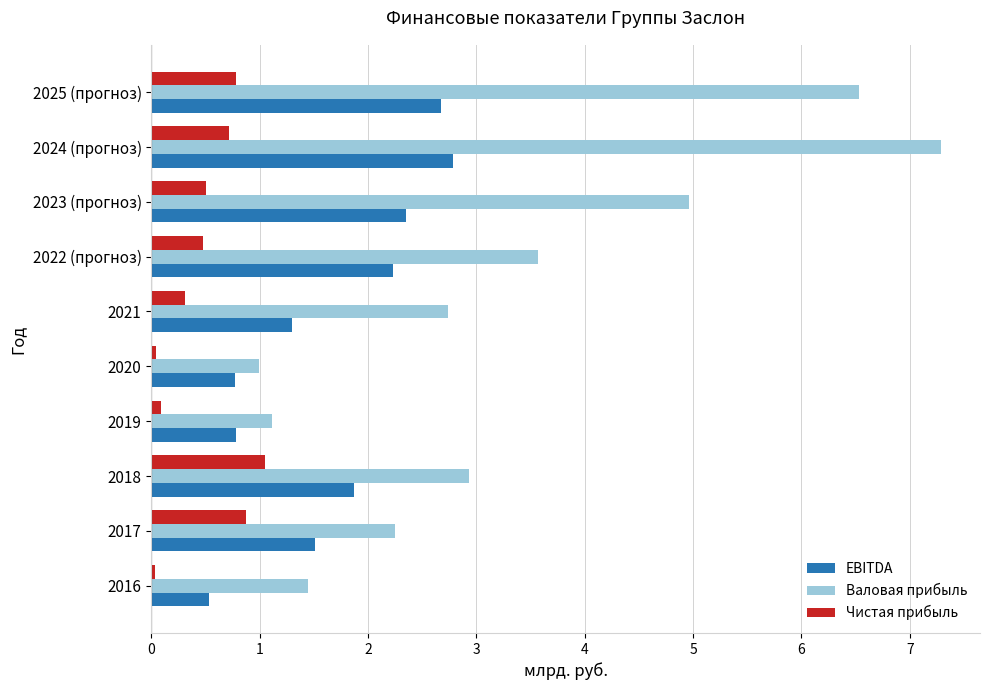

Which series has the largest range (max minus min)?

Валовая прибыль